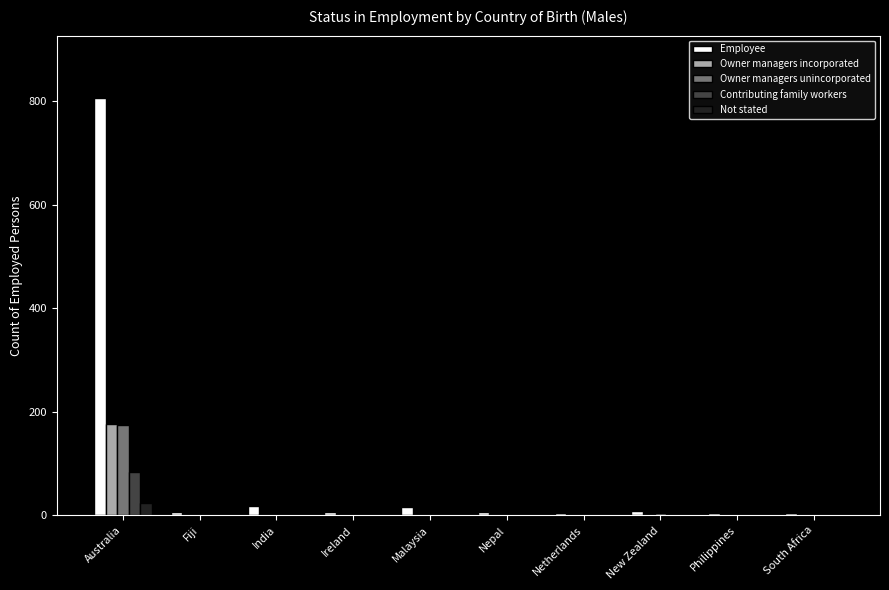

Is it true that Owner managers incorporated equals 0 at Ireland?

True